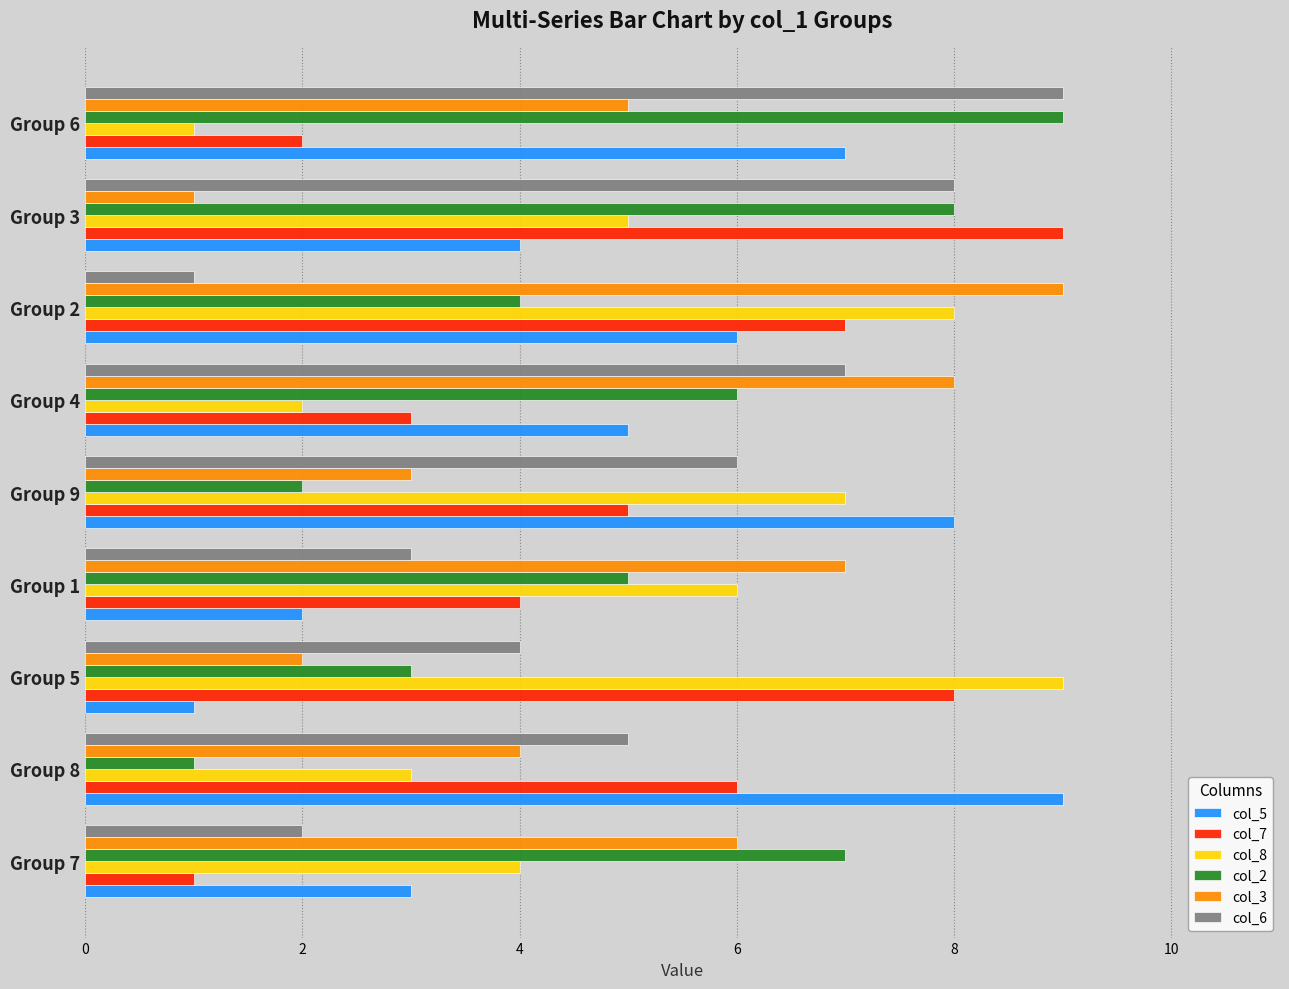

List the labels in order of col_6 value, largest first.

Group 6, Group 3, Group 4, Group 9, Group 8, Group 5, Group 1, Group 7, Group 2